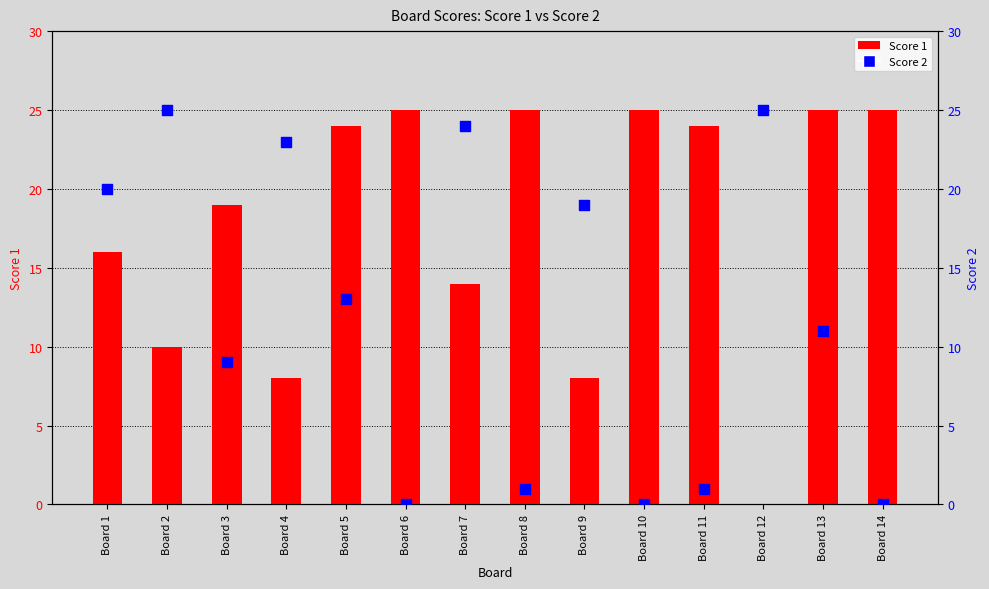

At how many categories does at least one series exceed 20?

11